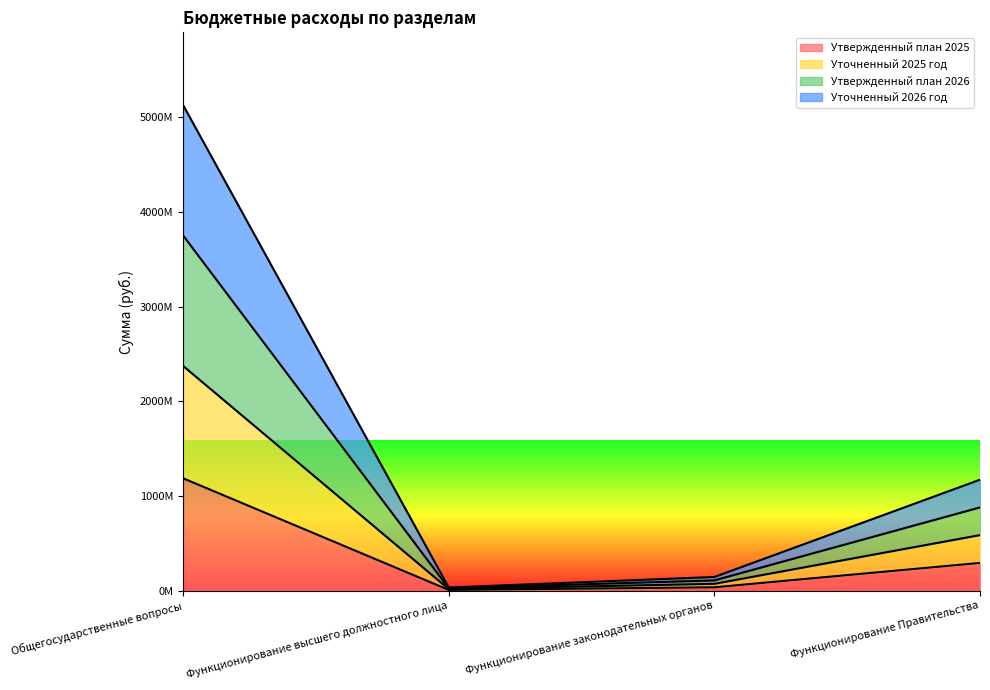

What position from the right is Функционирование законодательных органов?

2